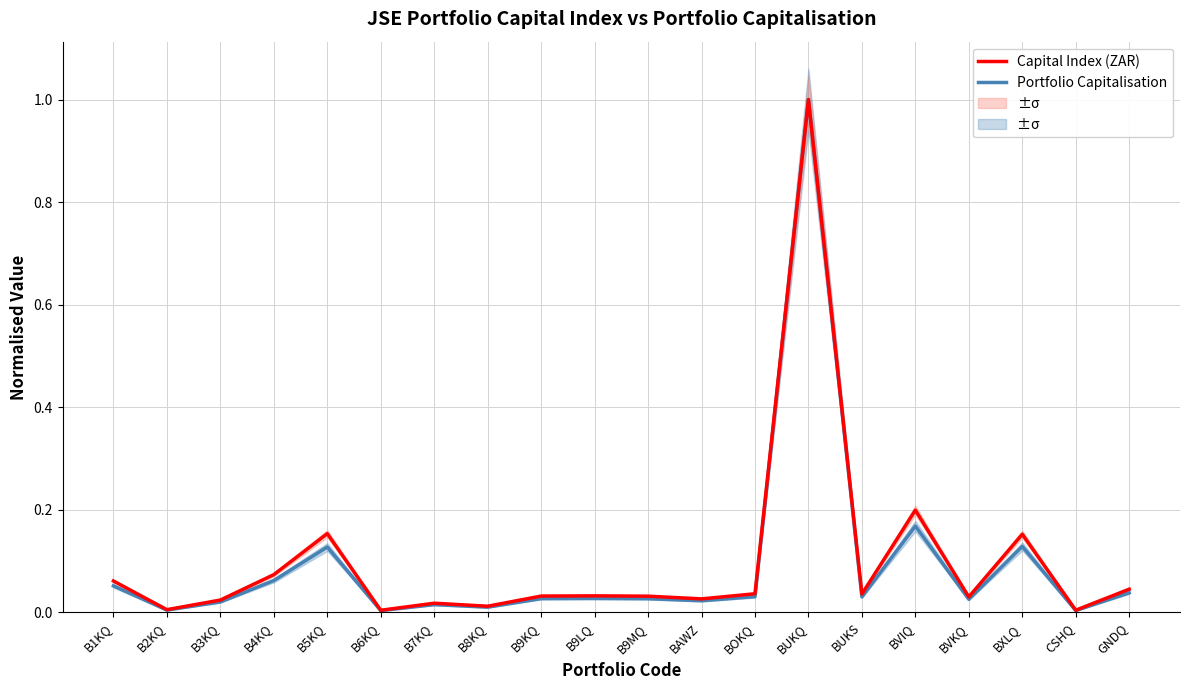

List the series in order of their peak value, highest first.

Portfolio Capitalisation, Capital Index (ZAR)